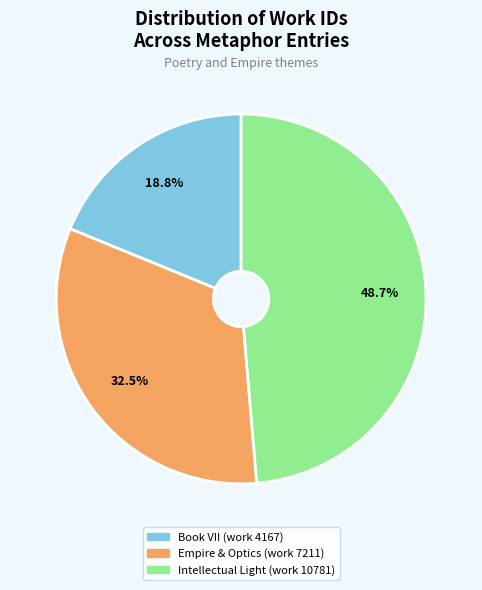

What is the largest slice in the pie chart?

Intellectual Light (work 10781)